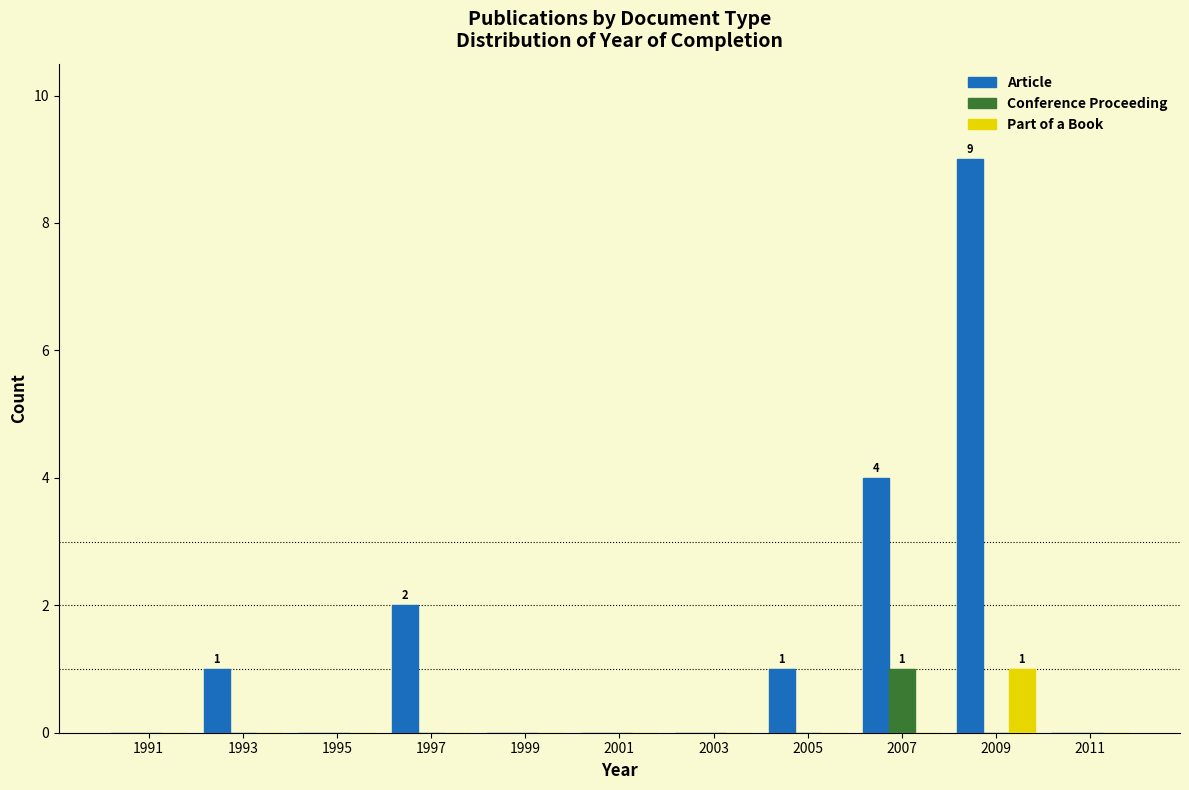

Is it true that Article equals 2 at 1997?

True